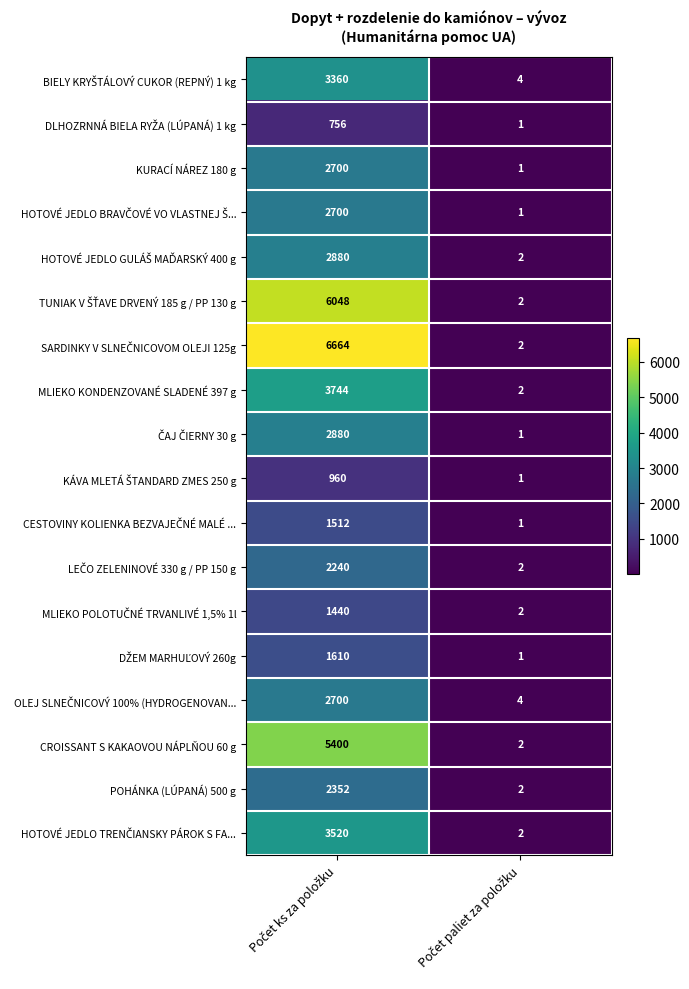

What is the maximum value shown in the chart?

6664